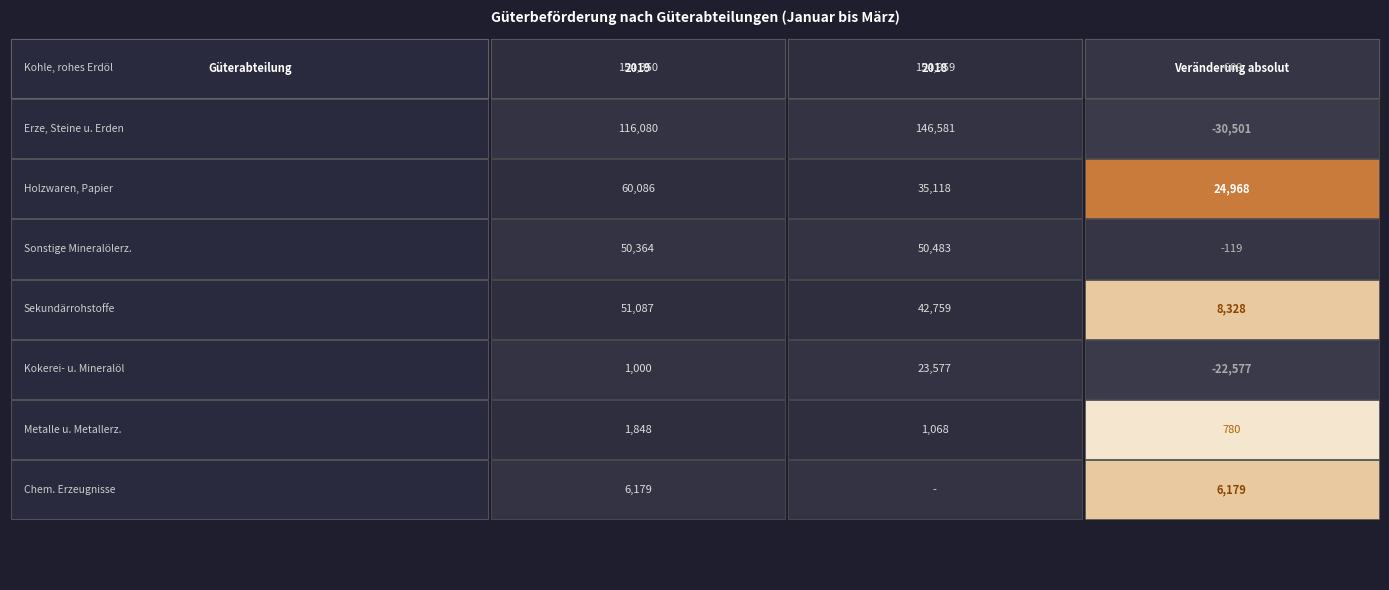

What is the minimum value shown in the chart?

-30501